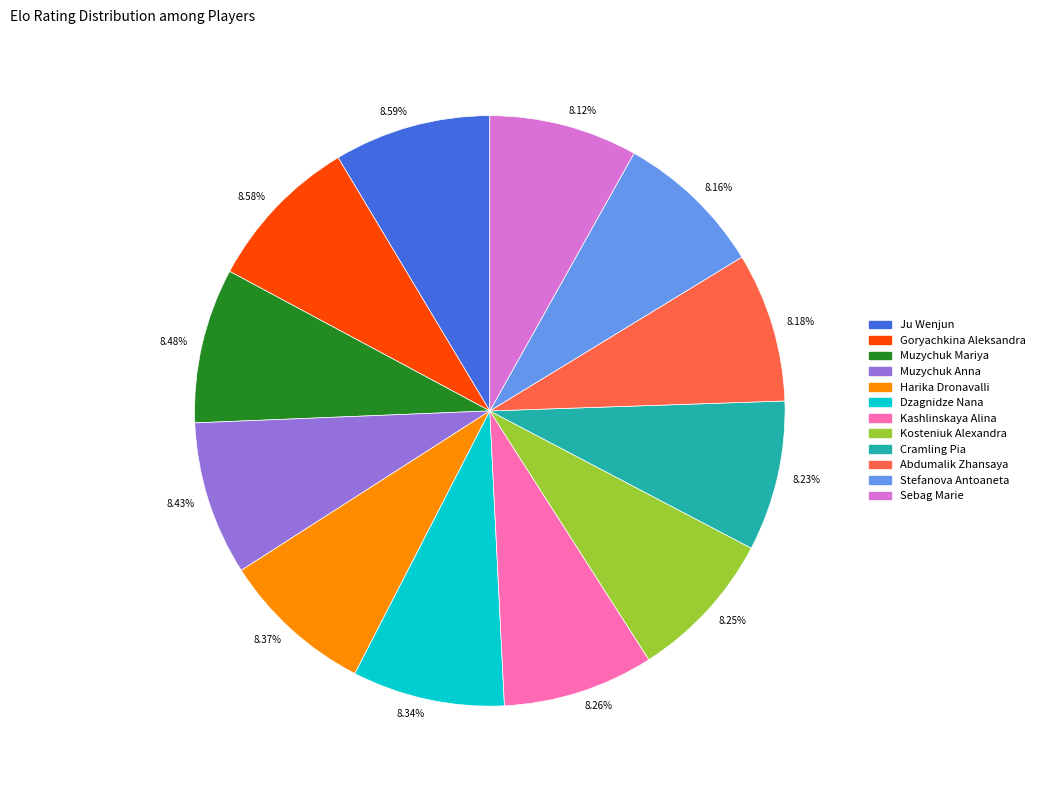

Approximately how many times larger is the value at 8.58% compared to 8.59%?

1.0